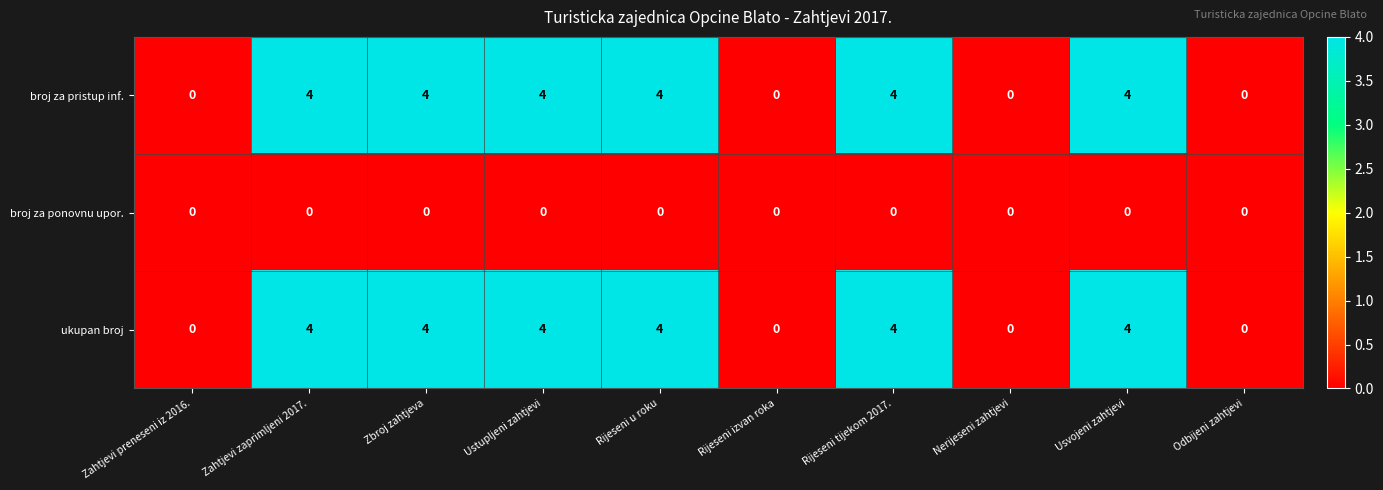

What is the greatest value displayed?

4